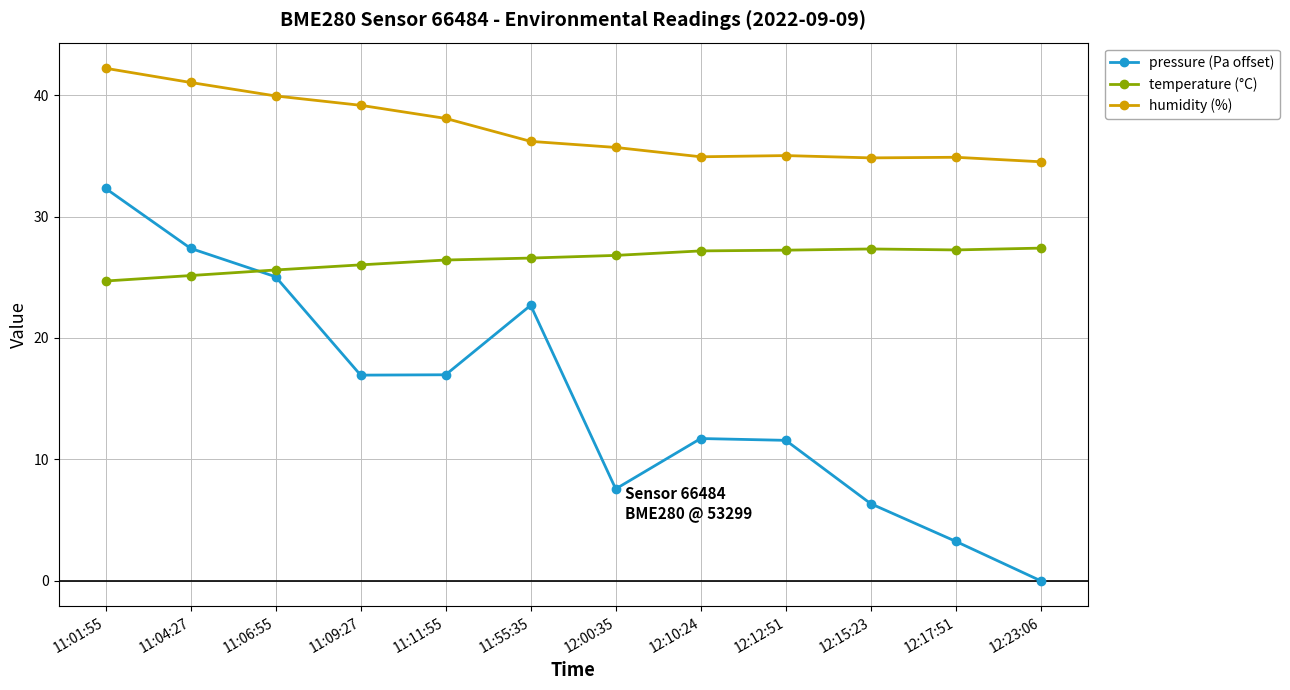

True or false: pressure (Pa offset) and temperature (°C) intersect in this chart.

True